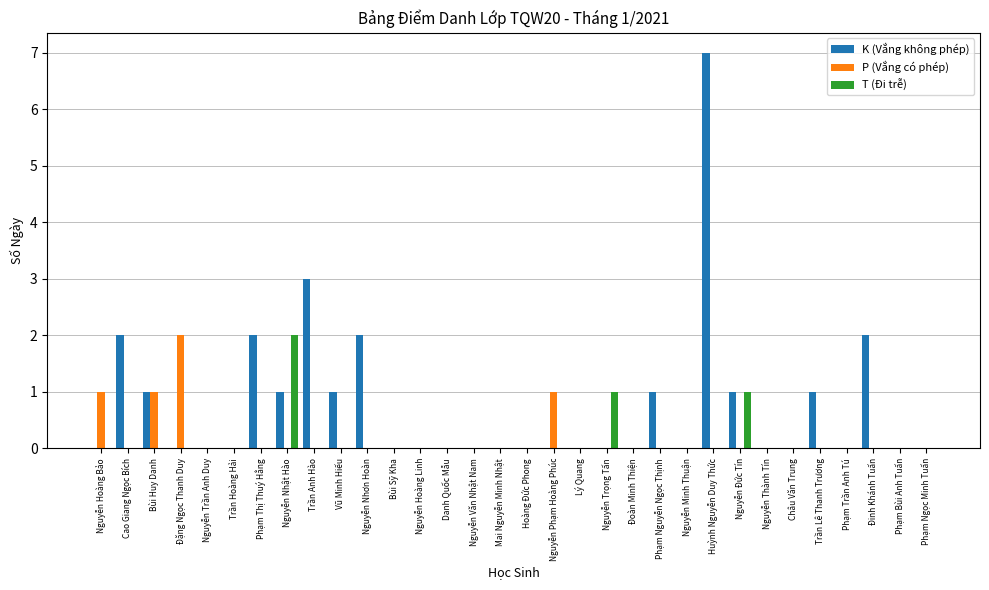

The value of T (Đi trễ) at Bùi Sỹ Kha is 0. True or false?

True